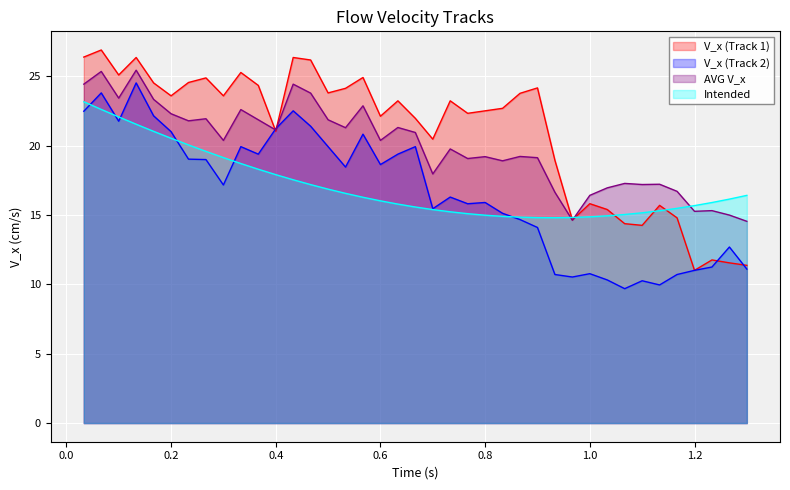

What is the maximum value for Intended?

23.2